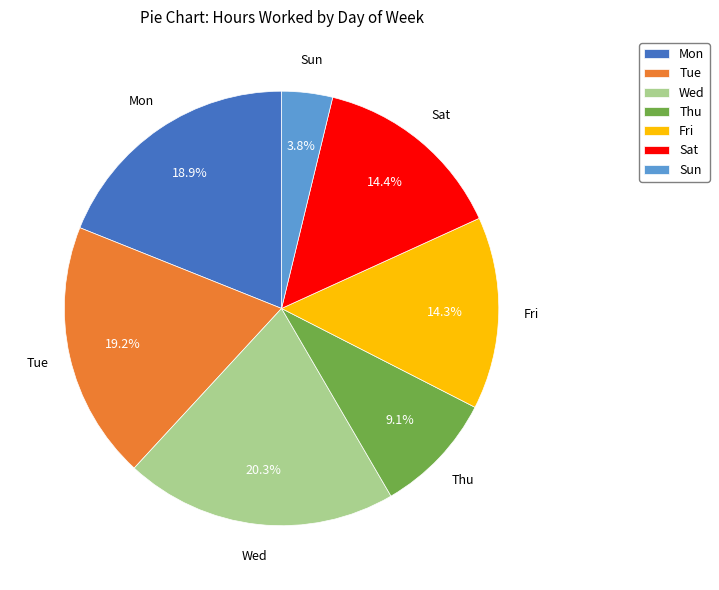

Between Wed and Sun, which is larger?

Wed